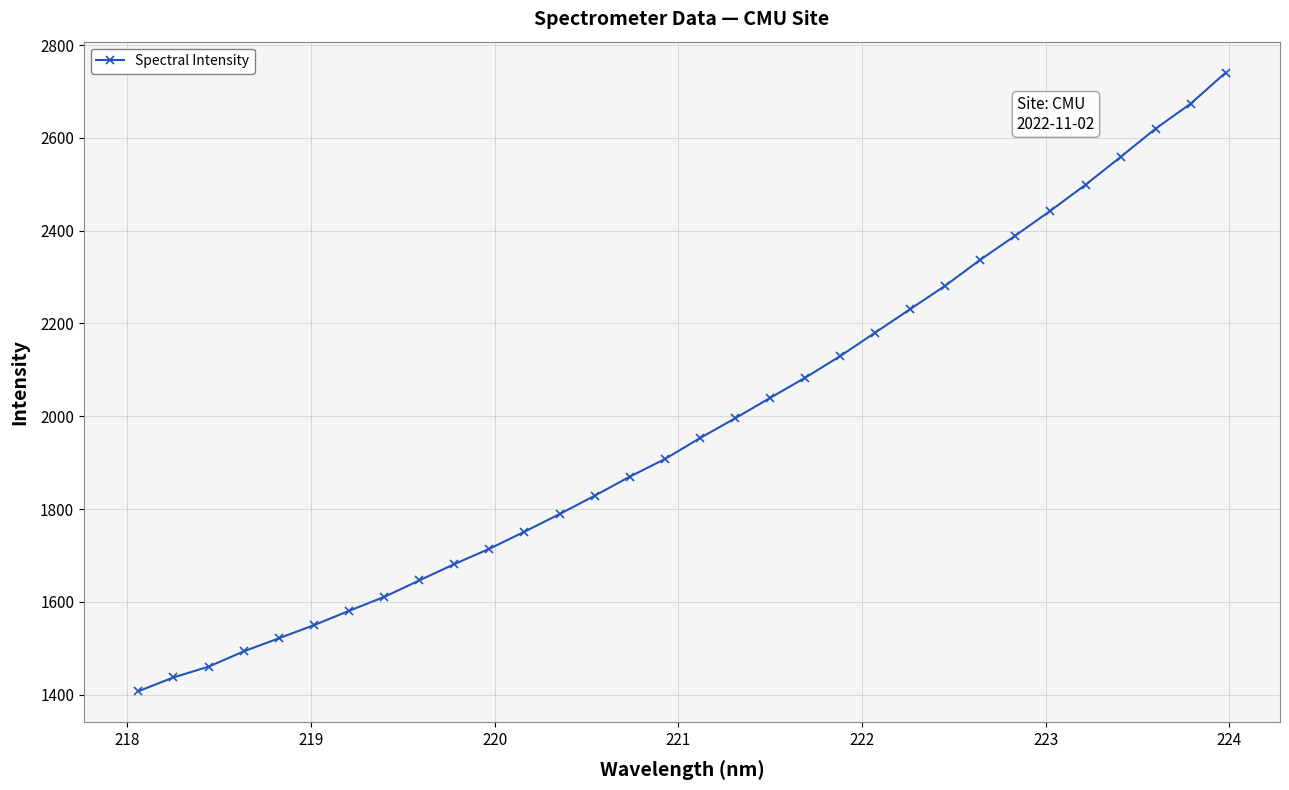

What is the smallest value displayed?

1407.2